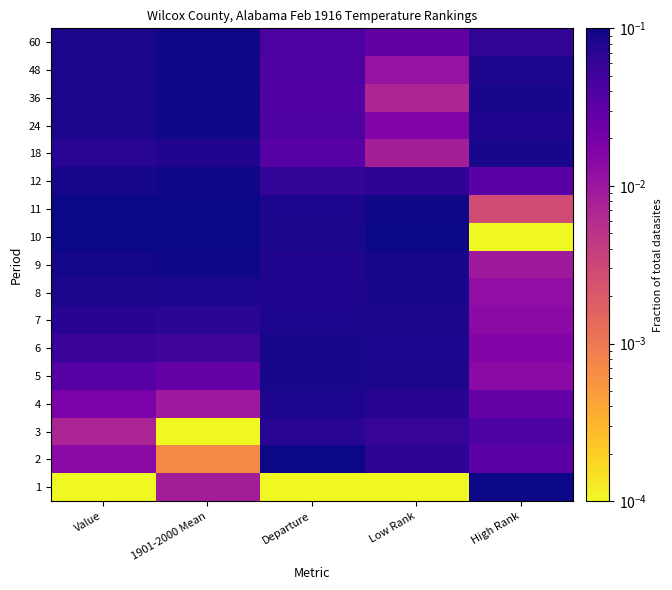

How many series are shown in this chart?

17